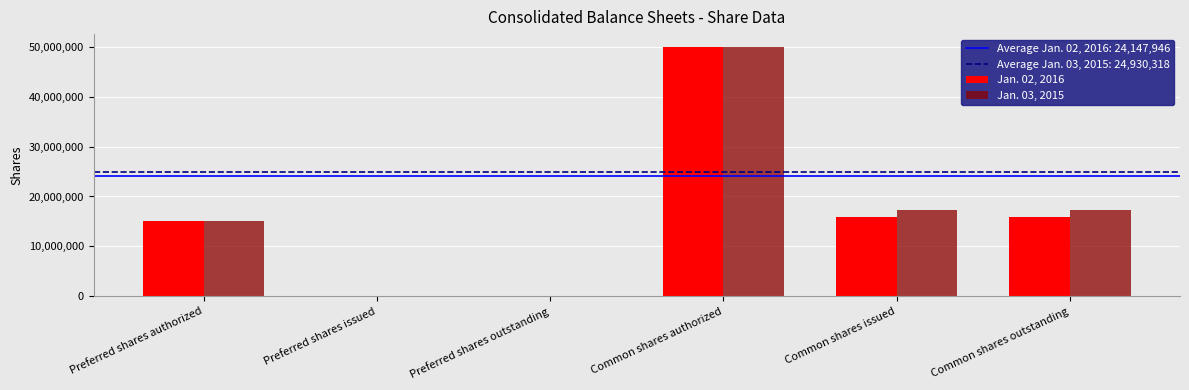

What is the highest value of the Jan. 03, 2015 series?

50000000